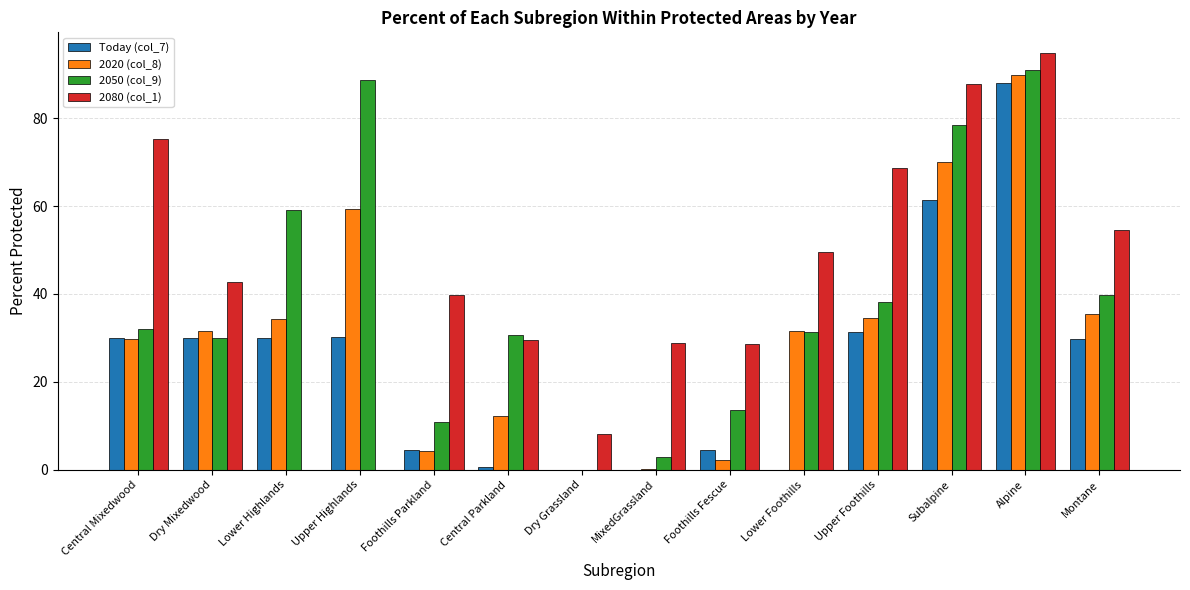

Are the bars horizontal?

No